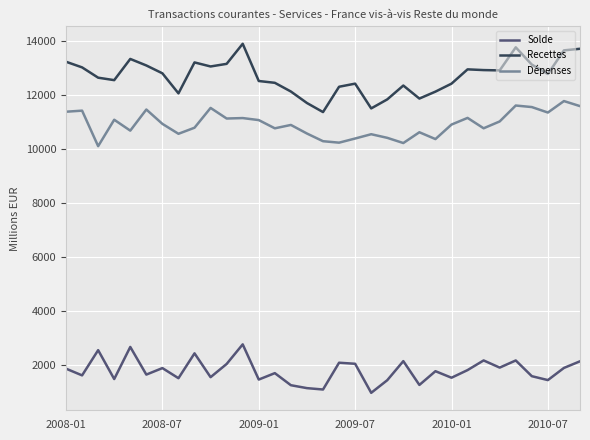

What is the maximum value shown in the chart?

13898